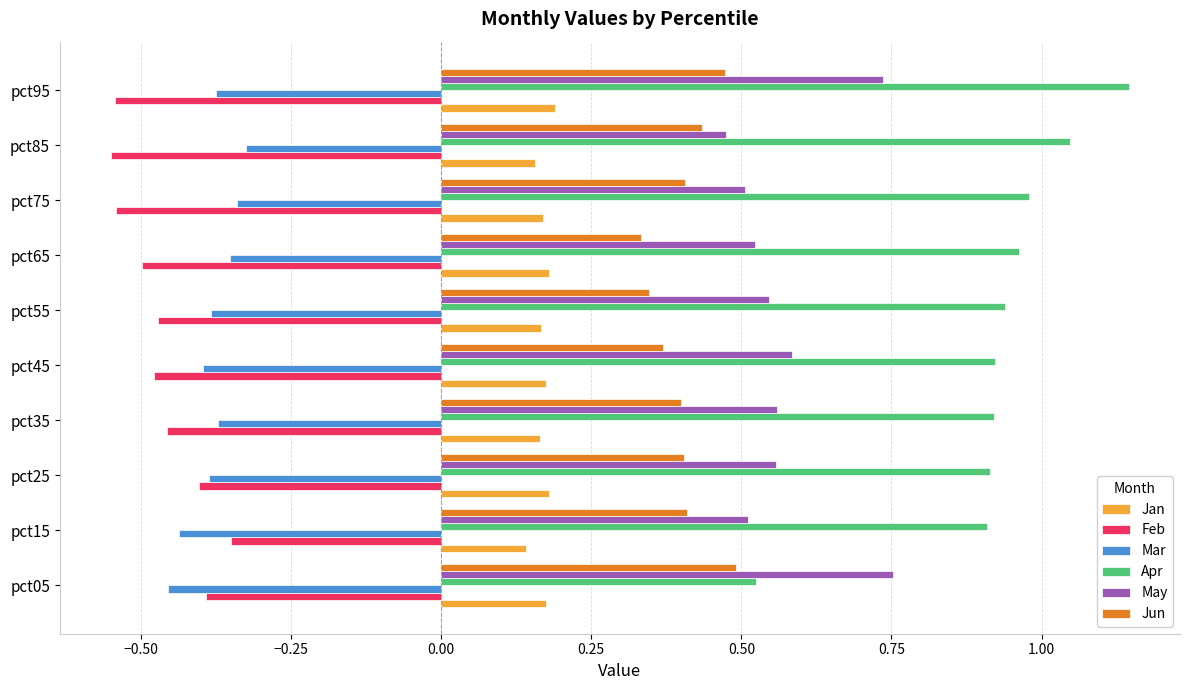

What is the sum of all Mar values?

-3.8